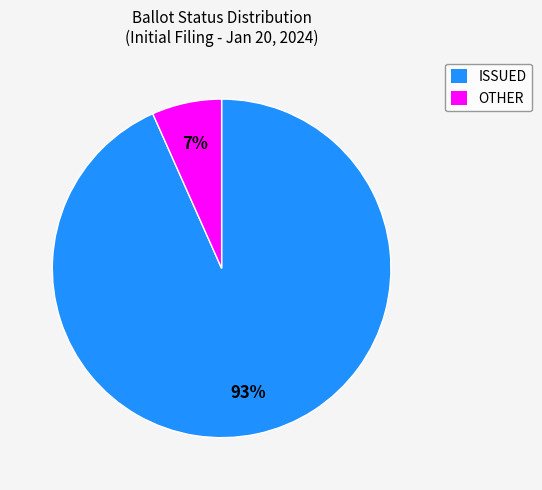

True or false: ISSUED accounts for 99% of the total.

False